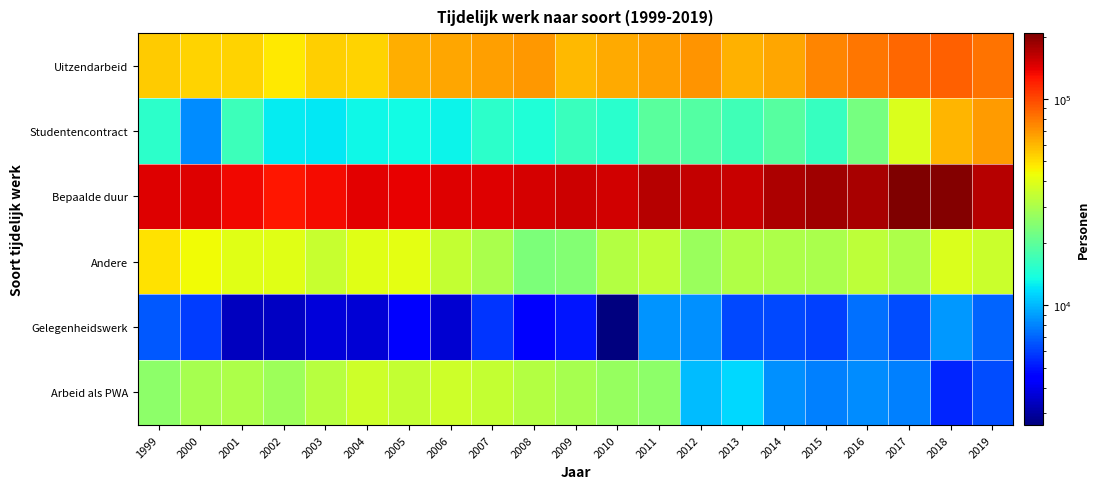

How many series are shown in this chart?

6